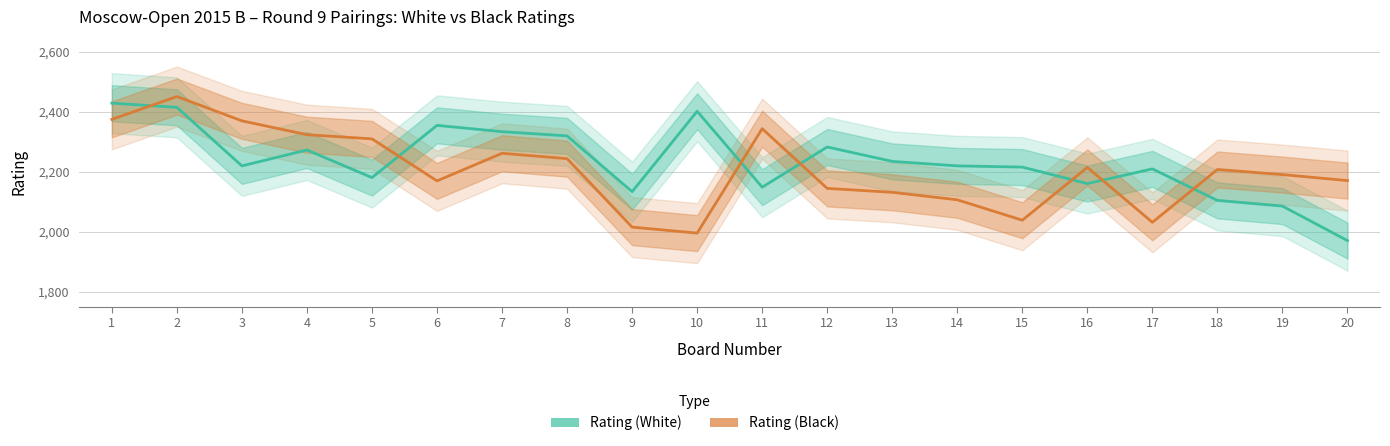

Which label corresponds to the smallest value in the chart?

20